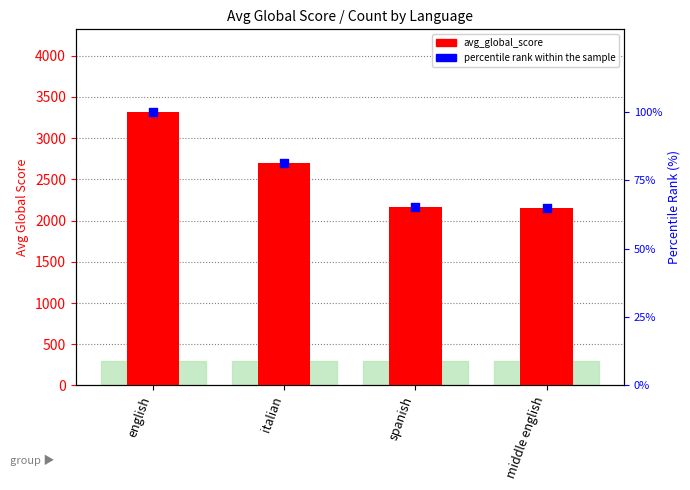

Which series contains the lowest Y value?

percentile rank within the sample